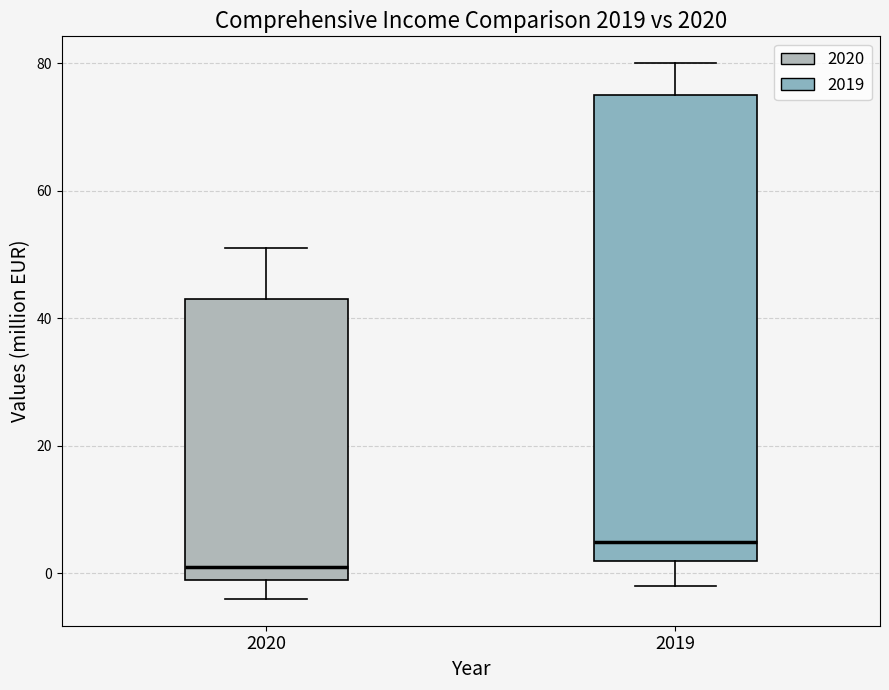

Which box has the highest median line?

2019